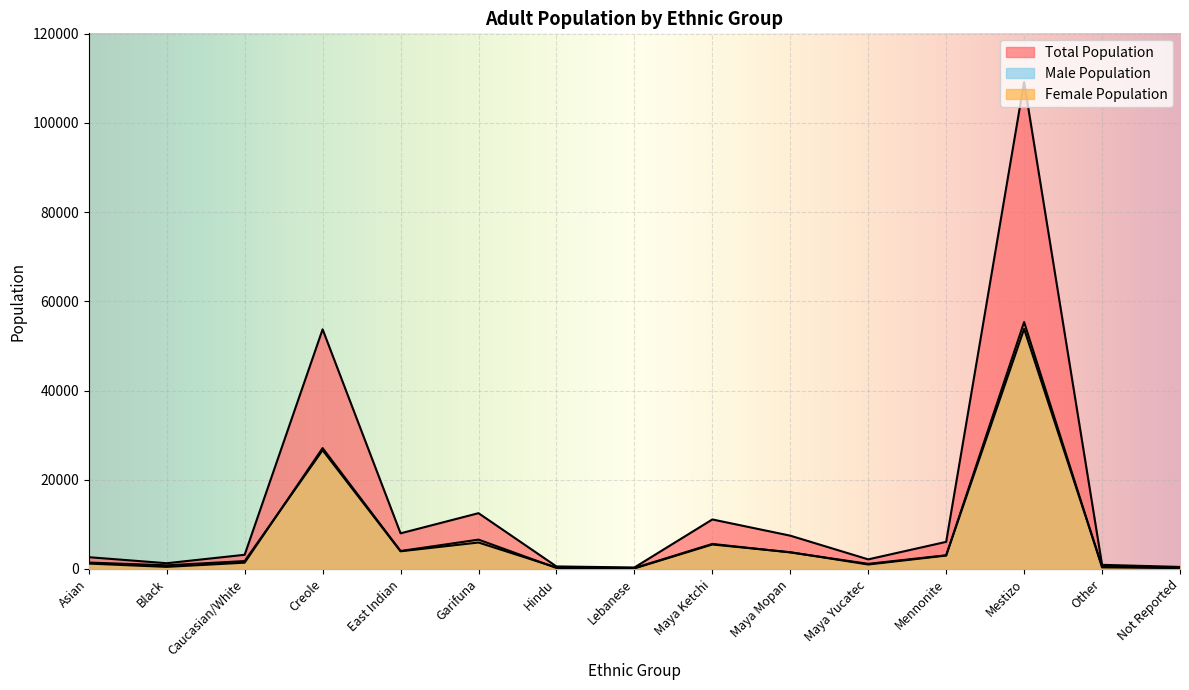

True or false: Female Population has more than 0 interior local peaks.

True